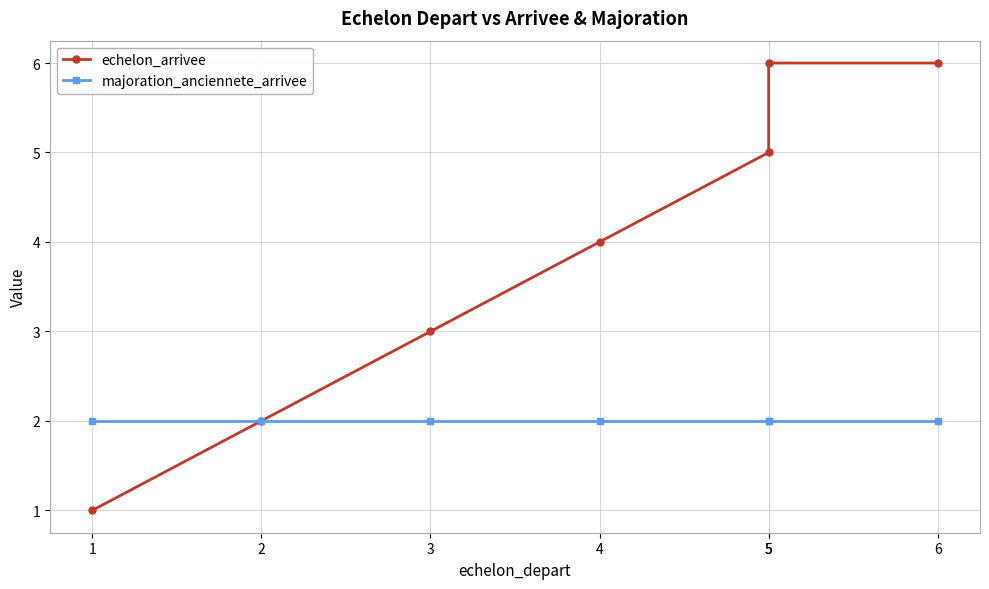

The echelon_arrivee series shows 1 at 1. True or false?

True